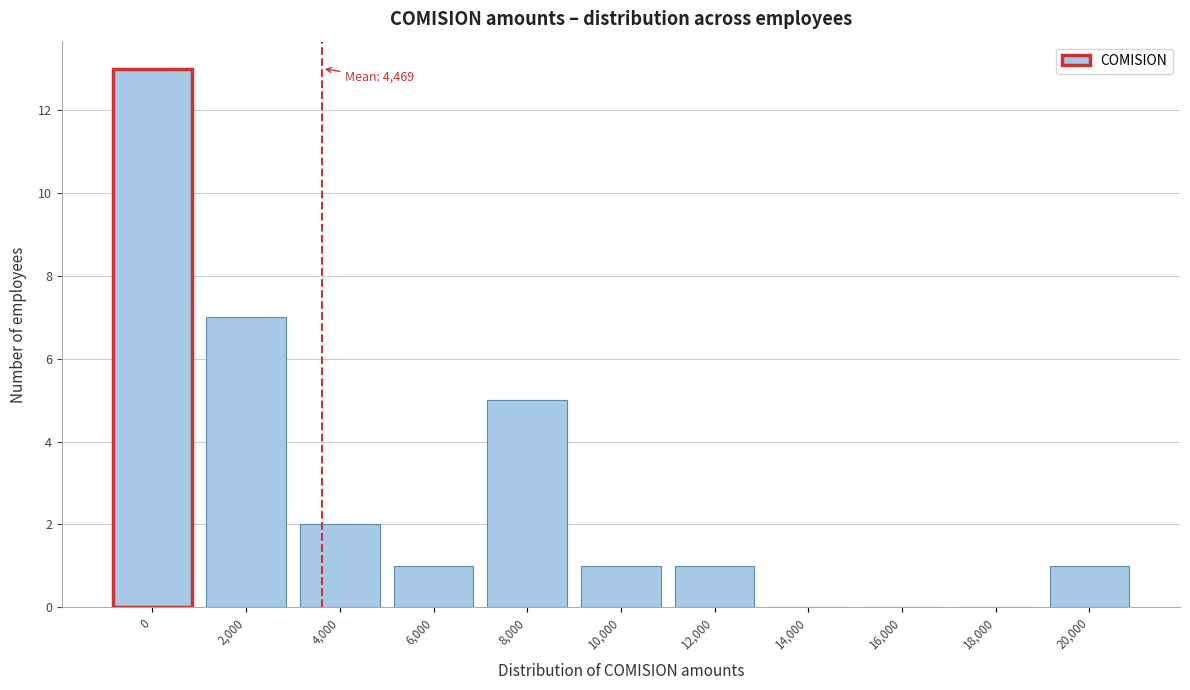

Reading right to left, what are all the values shown in this chart?

20,000=1	18,000=0	16,000=0	14,000=0	12,000=1	10,000=1	8,000=5	6,000=1	4,000=2	2,000=7	0=13